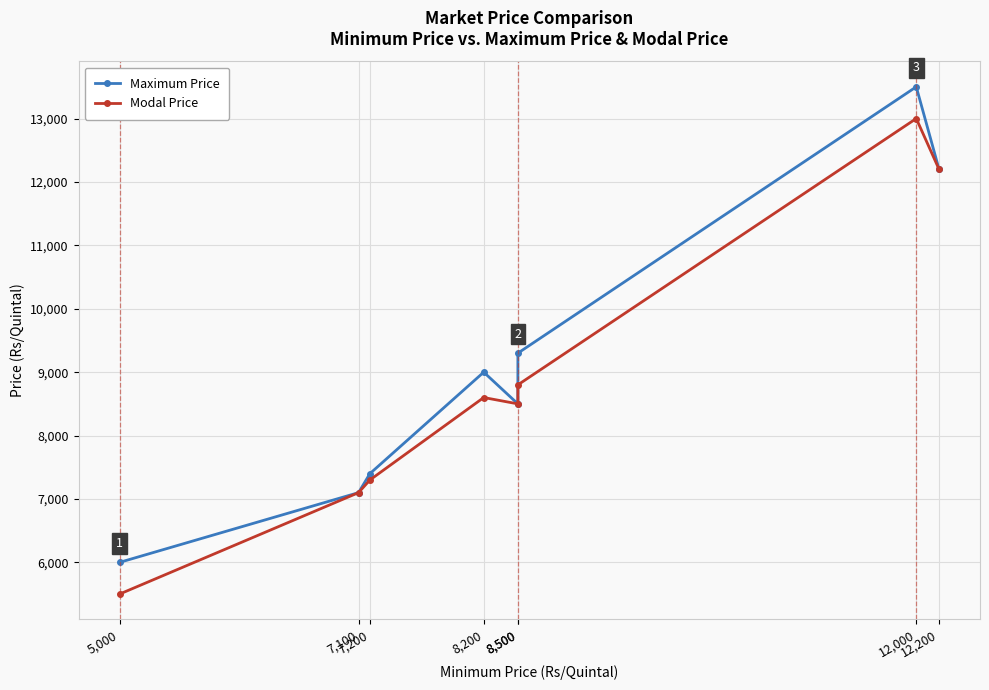

Is this an area chart (filled region under the line)?

No